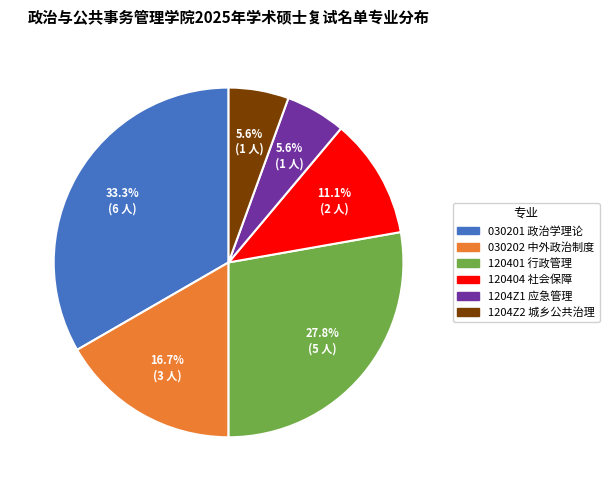

What is the ratio of the value at 120401 行政管理 to the value at 120404 社会保障?

2.5